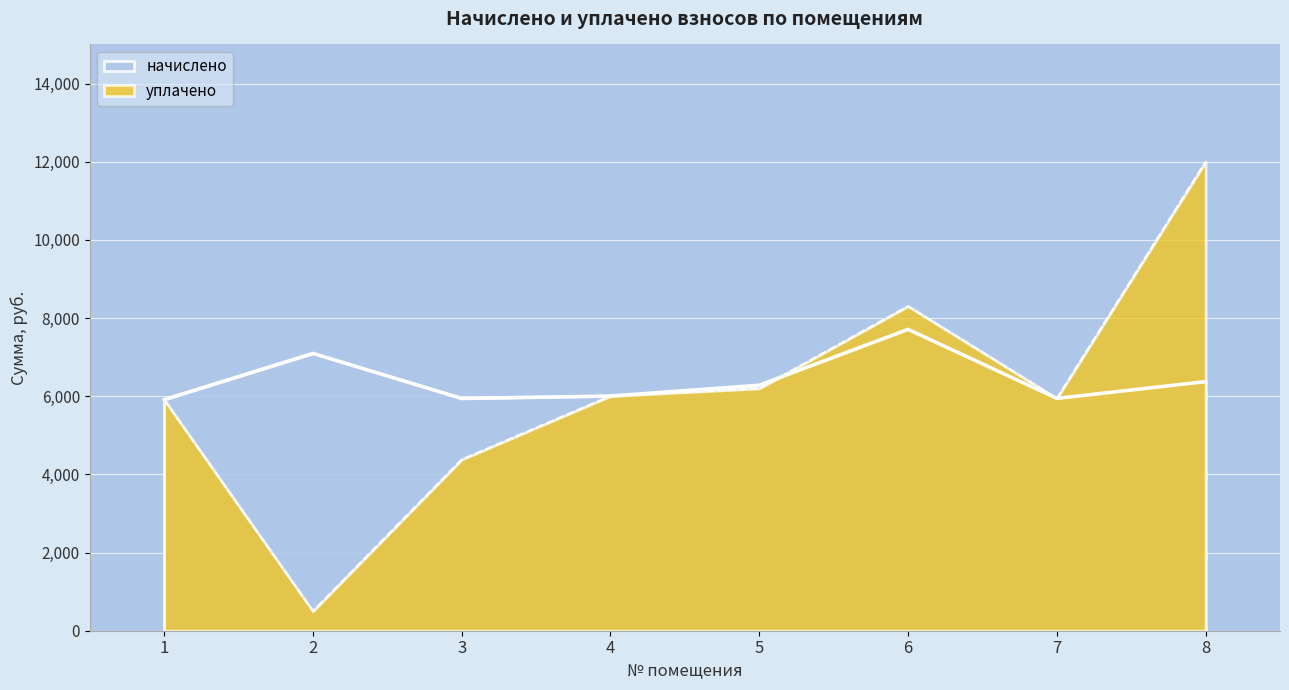

What is the total value across all series at 3?

10325.2